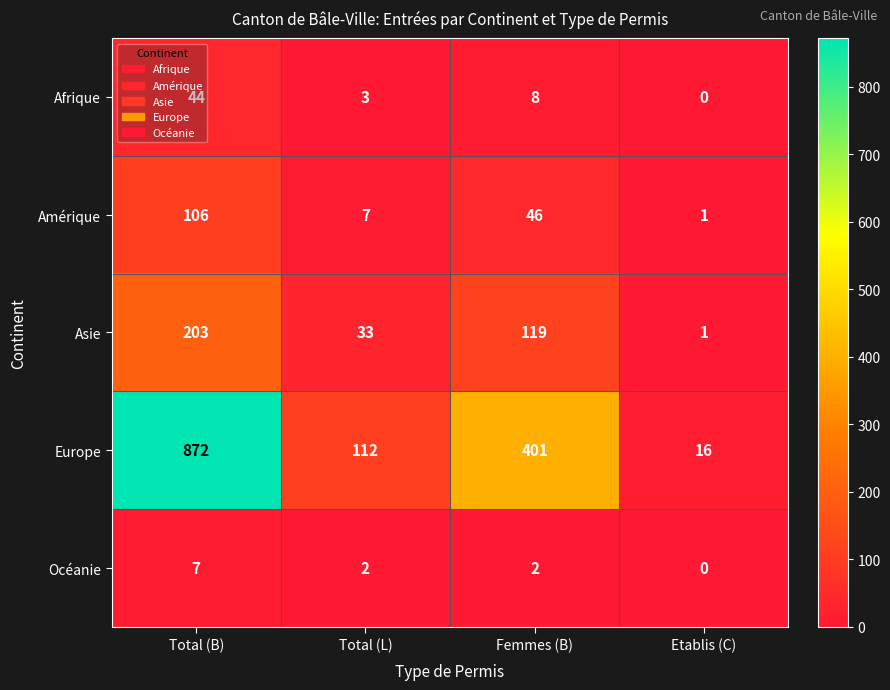

Rank the series by their maximum value, from lowest to highest.

Océanie, Afrique, Amérique, Asie, Europe